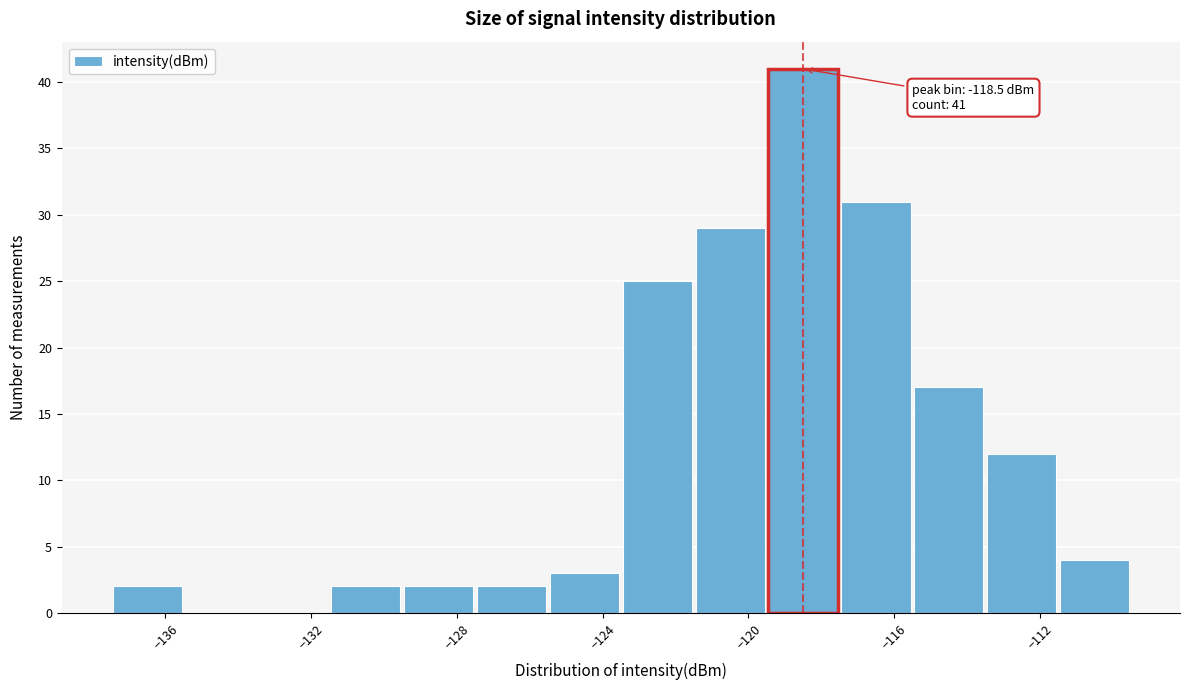

Over which range of the x-axis is the bar tallest?

-119.5 to -117.5